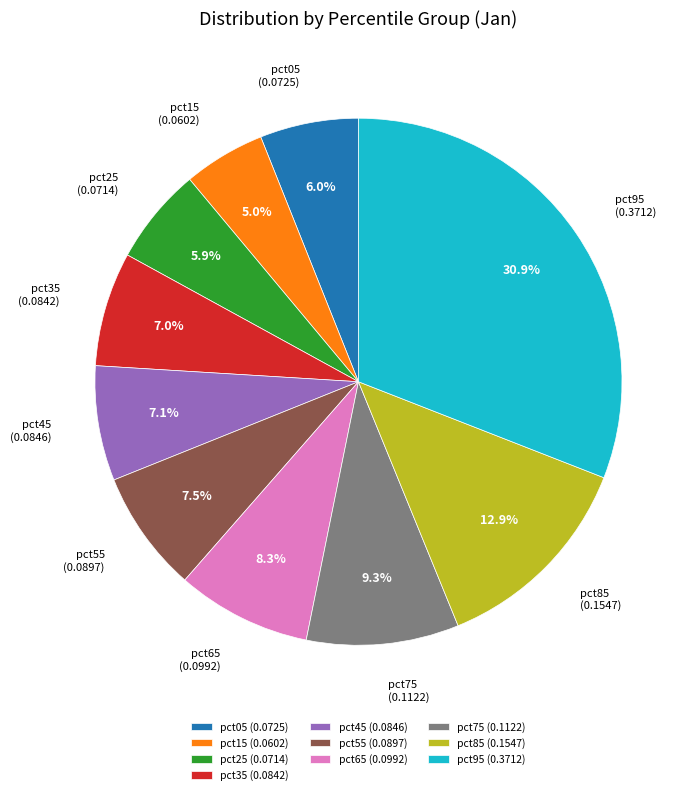

Between pct15 and pct55, which is larger?

pct55